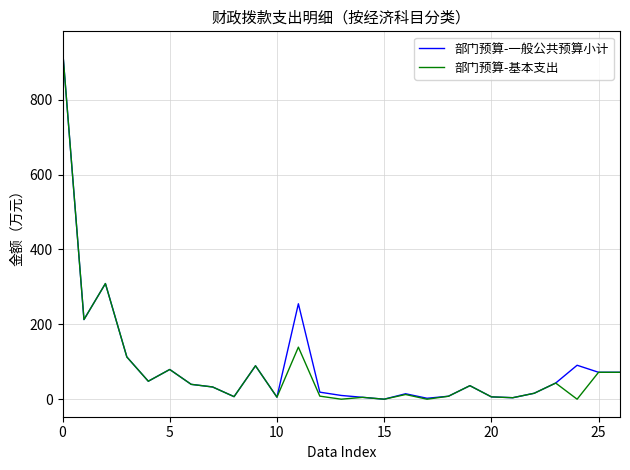

How many values in the 部门预算-一般公共预算小计 series are below 36?

13